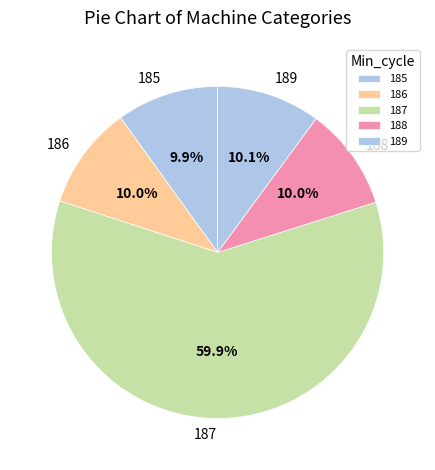

Which has a higher value, 187 or 186?

187